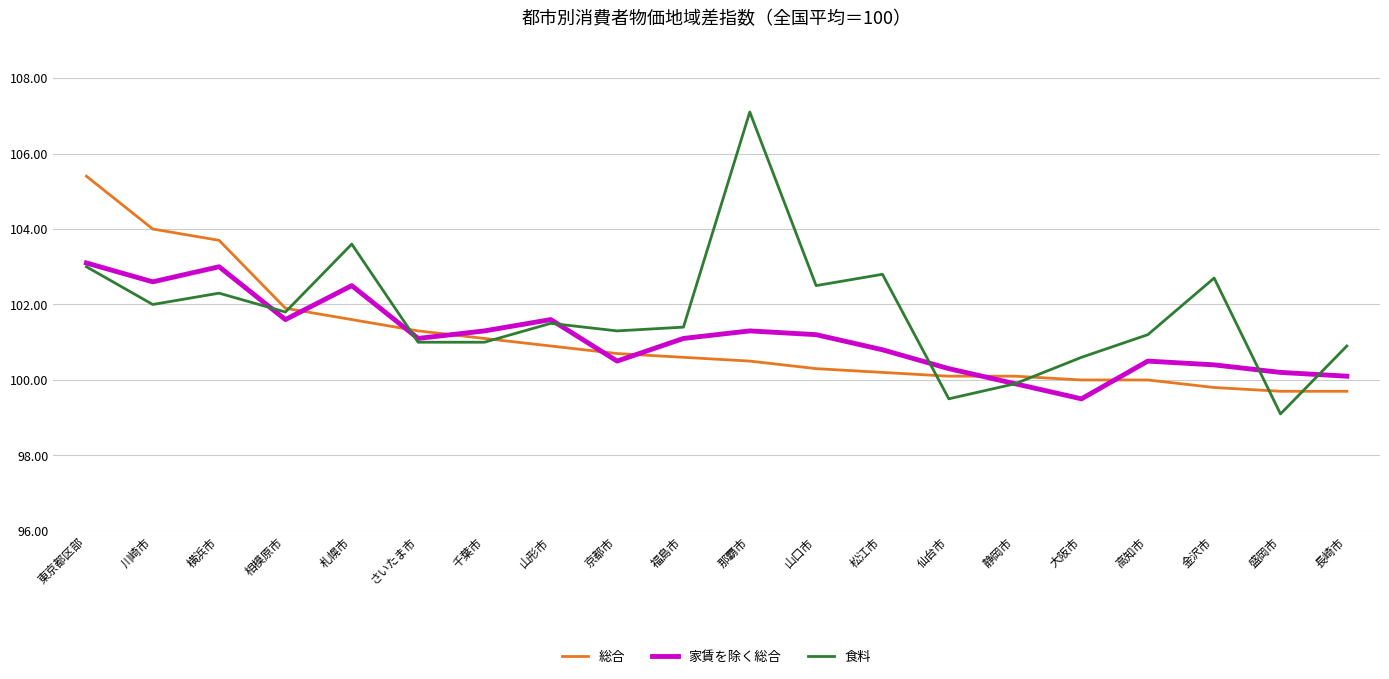

At which category is the sum across all series the highest?

東京都区部